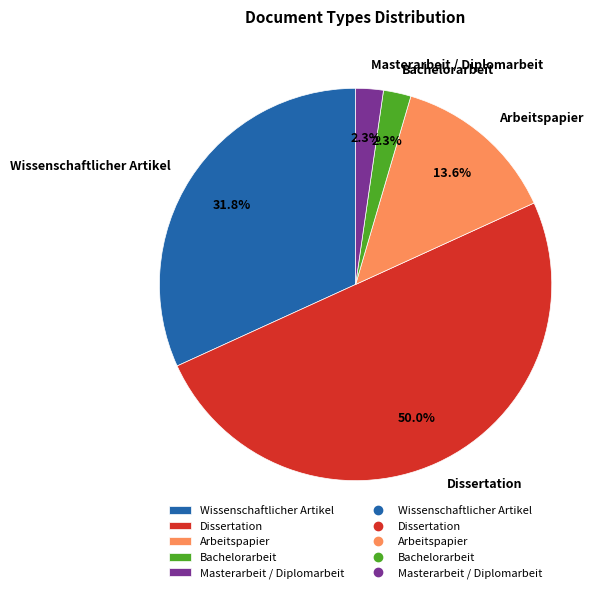

What is the ratio of the value at Arbeitspapier to the value at Wissenschaftlicher Artikel?

0.4